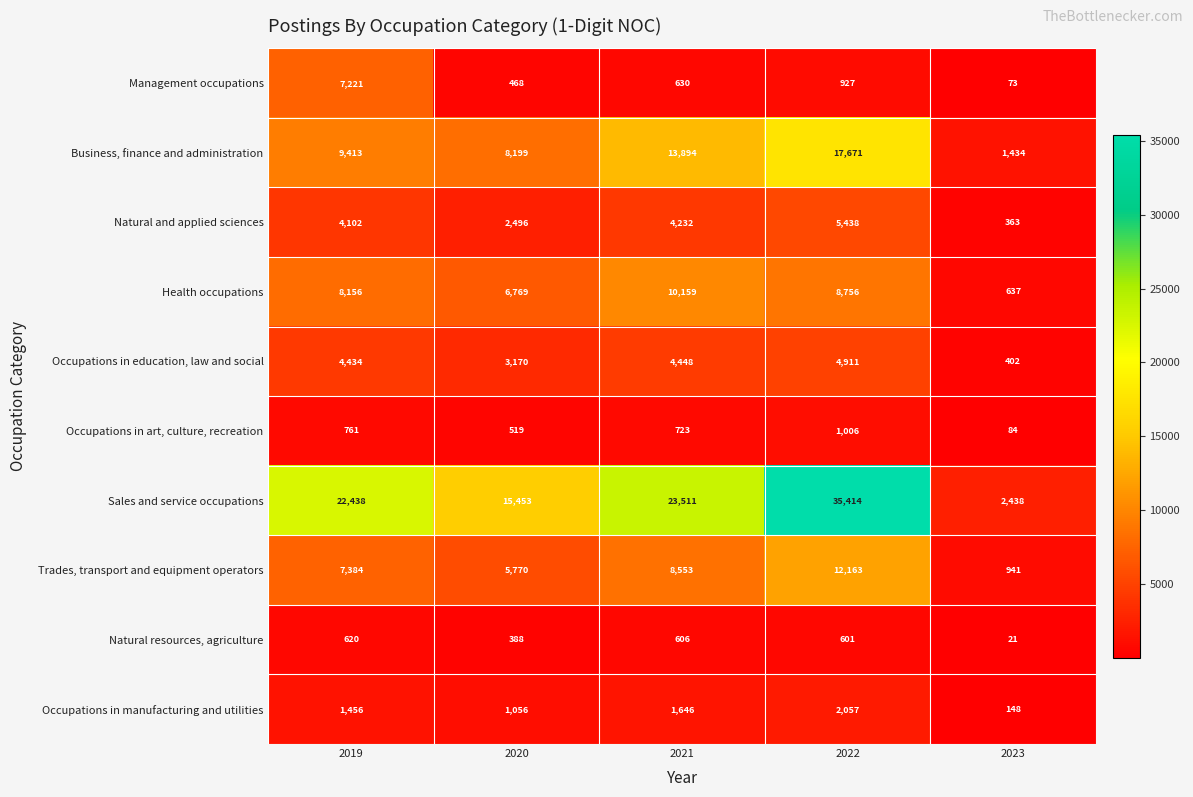

How many distinct data groups are displayed?

10